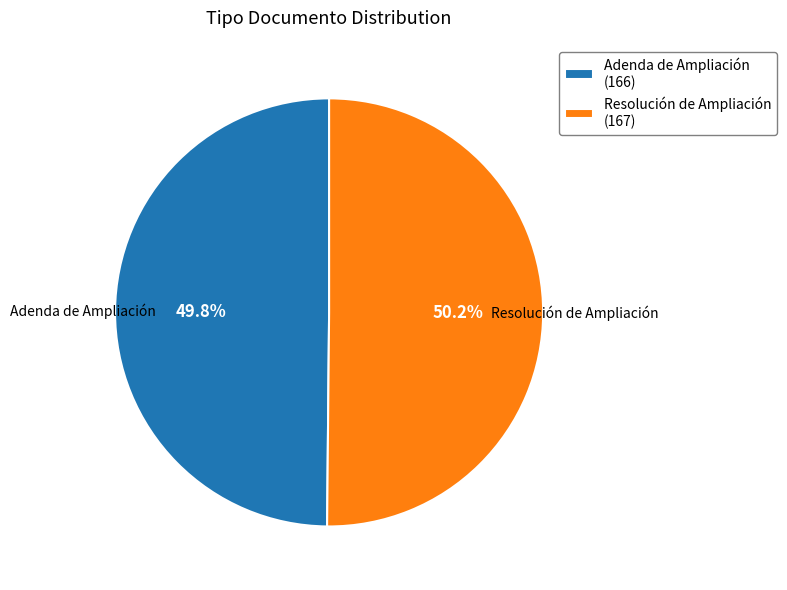

Approximately how many times larger is the value at Resolución de Ampliación (167) compared to Adenda de Ampliación (166)?

1.0